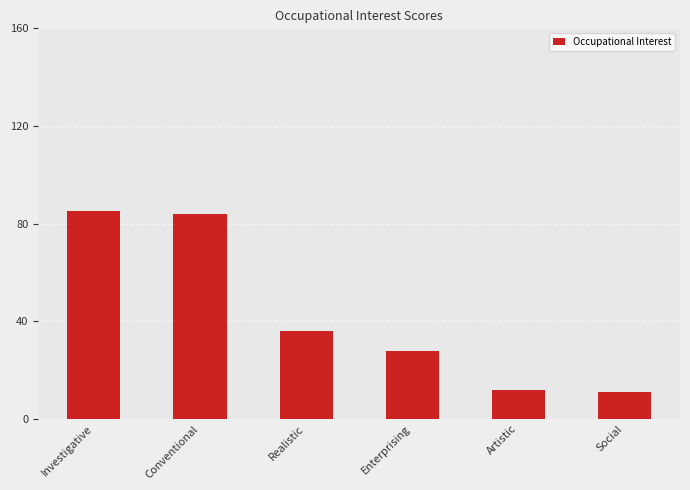

Are the bars grouped side by side (vs. stacked)?

No